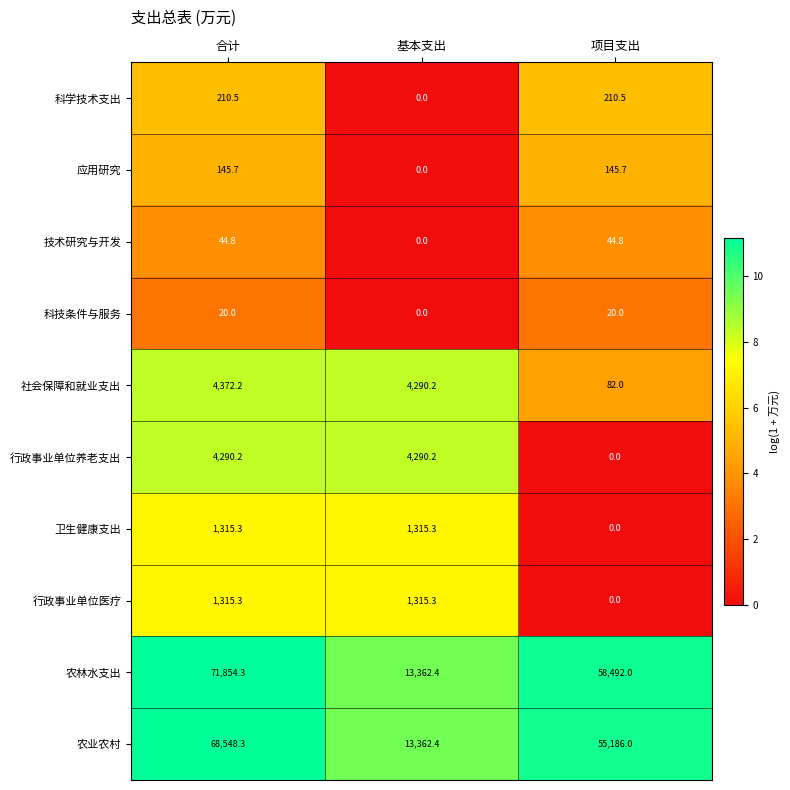

Reading left to right, extract all data points from this chart.

科学技术支出: 210.5	0.0	210.5
应用研究: 145.7	0.0	145.7
技术研究与开发: 44.8	0.0	44.8
科技条件与服务: 20.0	0.0	20.0
社会保障和就业支出: 4372.2	4290.2	82.0
行政事业单位养老支出: 4290.2	4290.2	0.0
卫生健康支出: 1315.3	1315.3	0.0
行政事业单位医疗: 1315.3	1315.3	0.0
农林水支出: 71854.3	13362.4	58492.0
农业农村: 68548.3	13362.4	55186.0